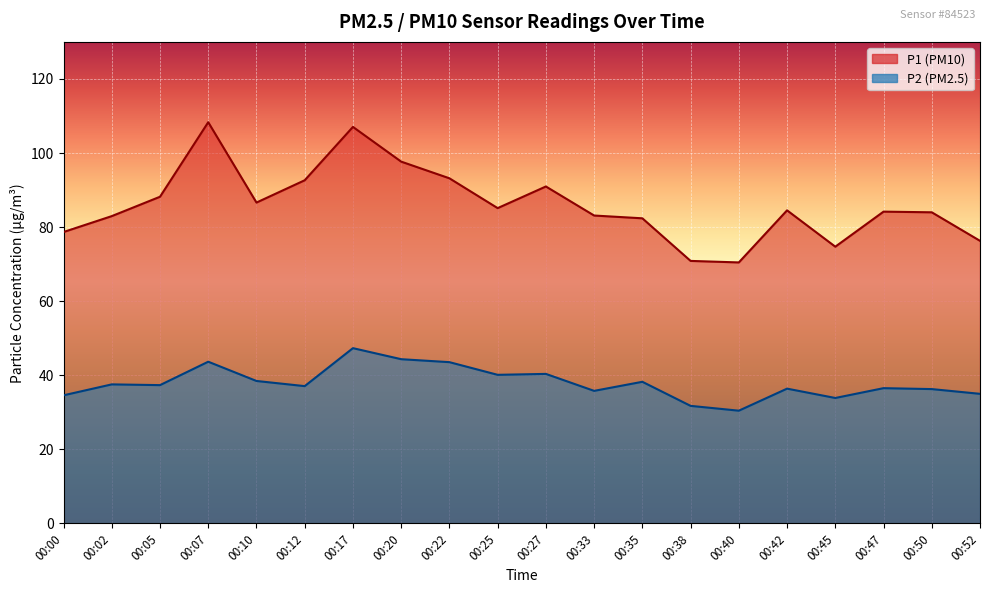

Is it true that P2 equals 9.9 at 00:00?

False